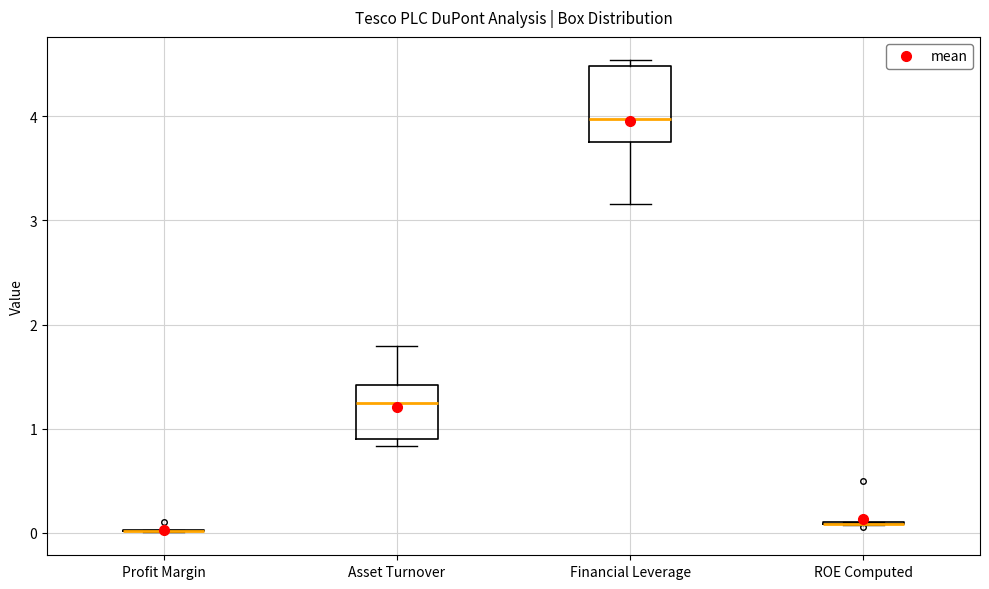

Reading left to right, read every box against the y-axis: the position of its median line, the range the box covers, and the ends of its whiskers. The values are not printed on the chart, so give them approximately, as read against the axis.

Profit Margin: box collapsed to a line at 0.0, whiskers 0.0 to 0.0
Asset Turnover: median 1.2, box 0.9 to 1.4, whiskers 0.8 to 1.8
Financial Leverage: median 4.0, box 3.8 to 4.5, whiskers 3.2 to 4.5 (just above the box's upper edge)
ROE Computed: box collapsed to a line at 0.1, whiskers 0.1 to 0.1